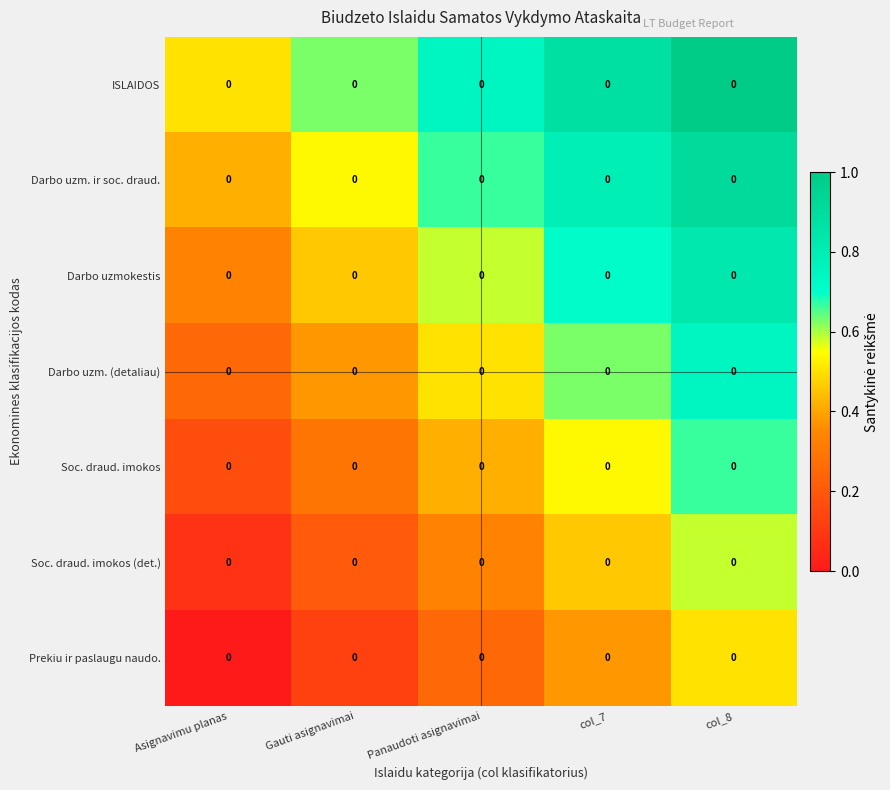

What is the sum of the Soc. draud. imokos (det.) values at col_8 and Asignavimu planas?

0.7